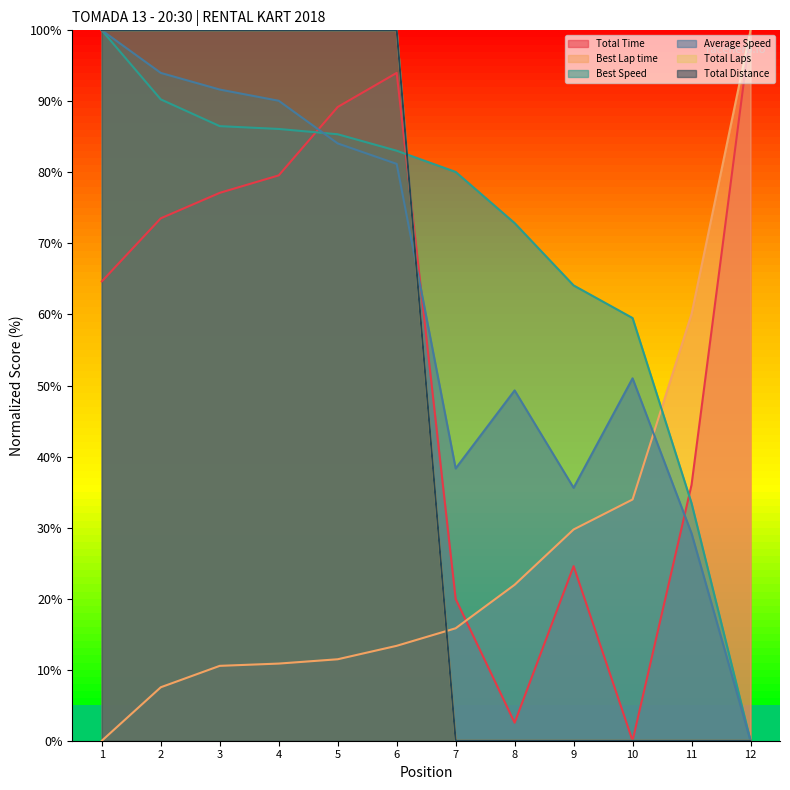

Which series has the widest spread of values?

Total Time